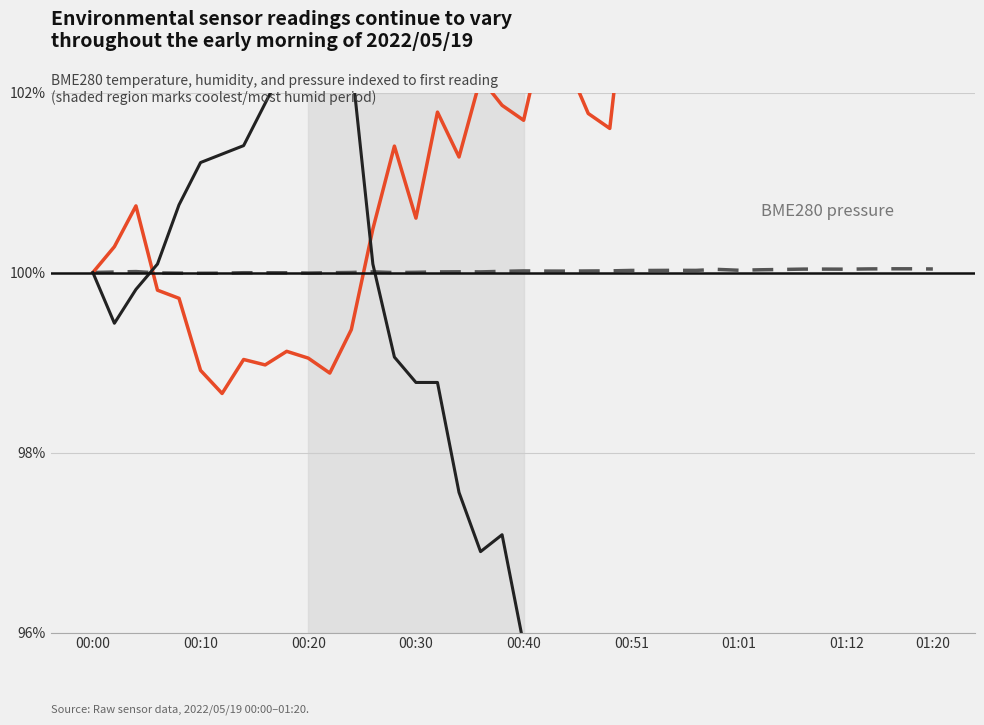

At how many categories does at least one series exceed 94?

40